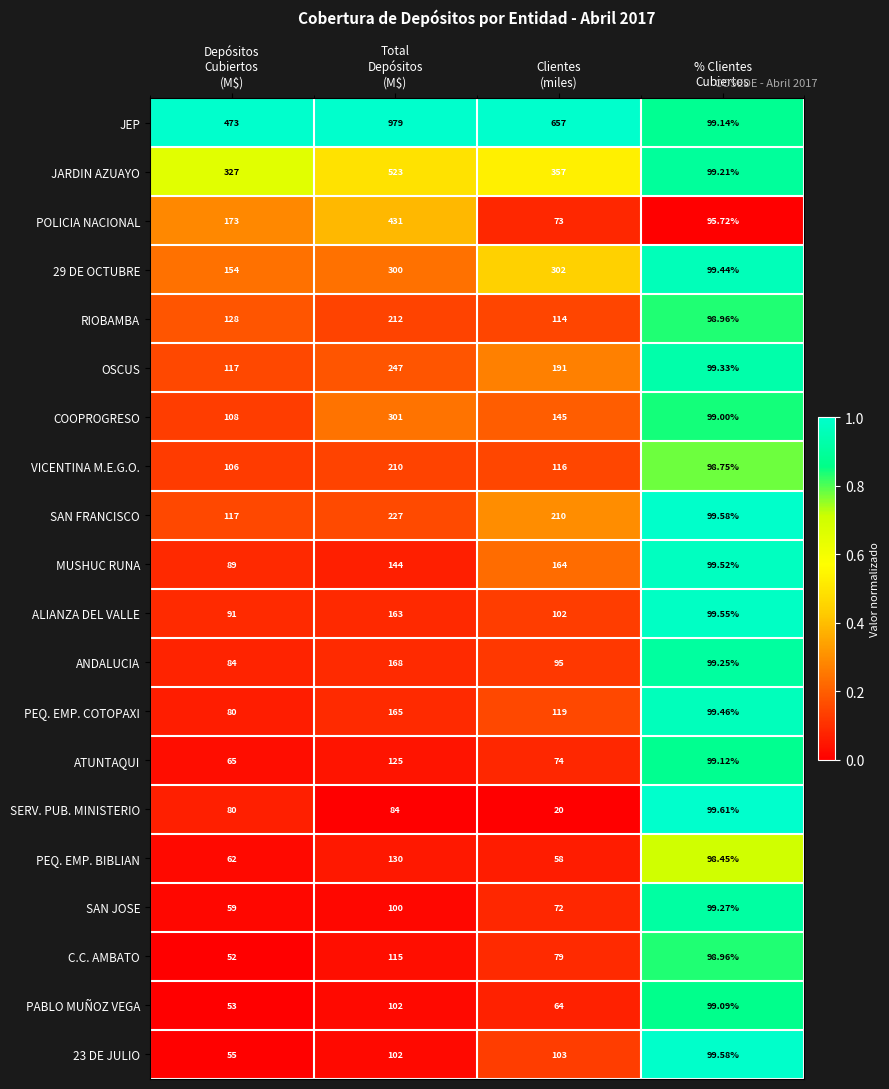

Which series has the largest total across all categories?

JEP